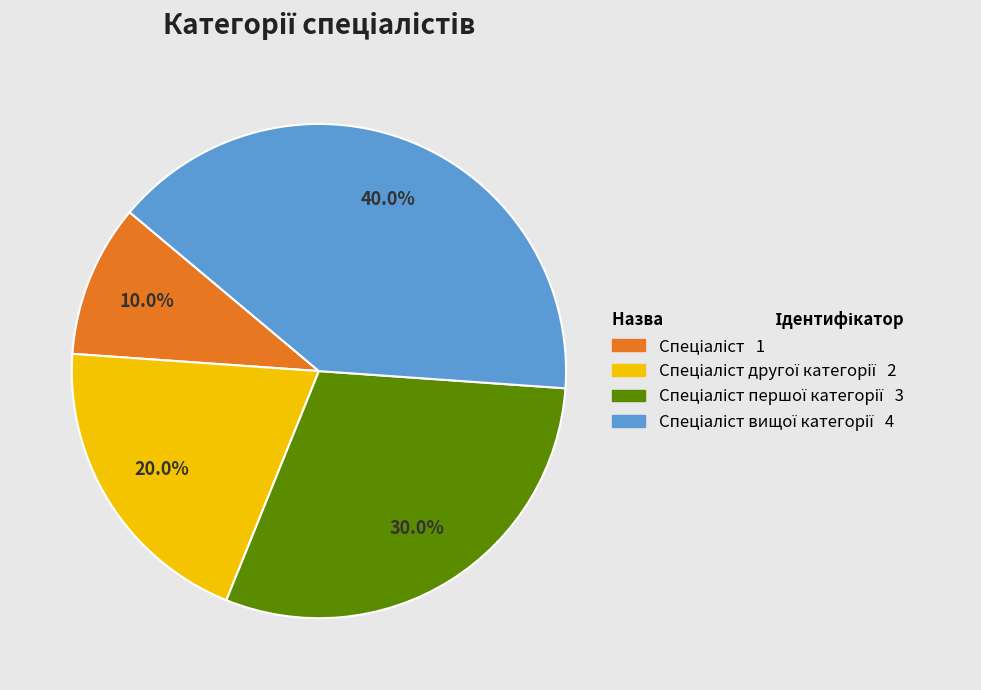

Is there any slice that represents more than half of the pie?

No